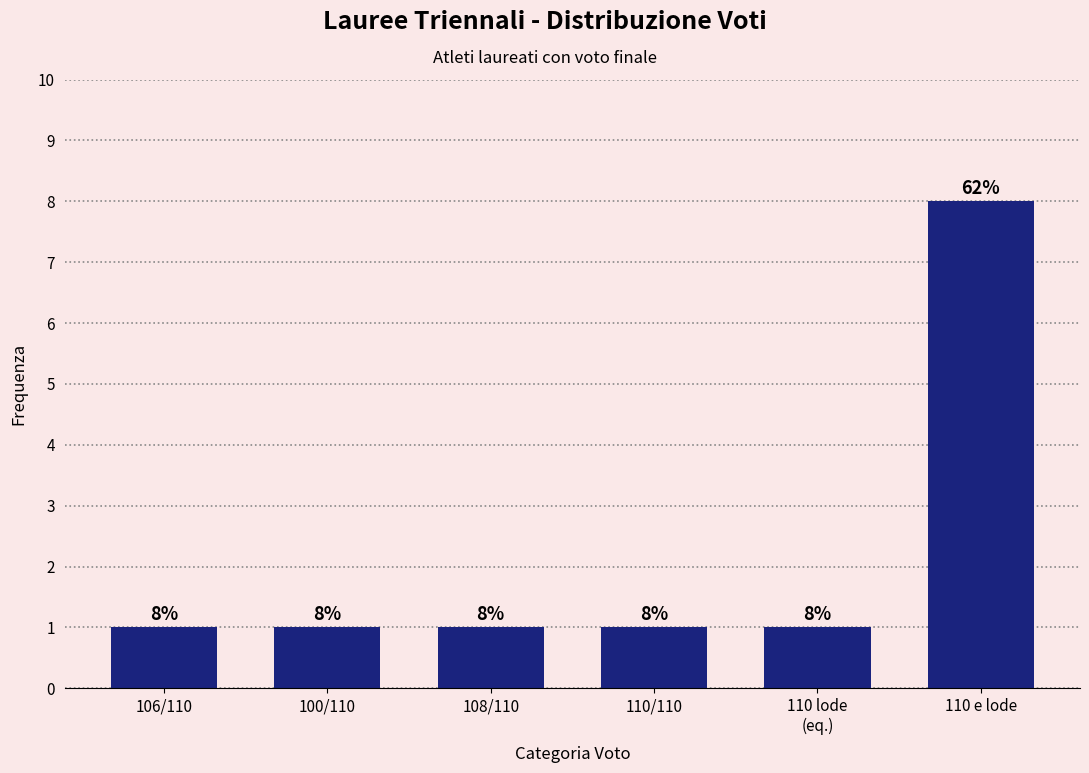

Reading right to left, what are all the values shown in this chart?

8	1	1	1	1	1